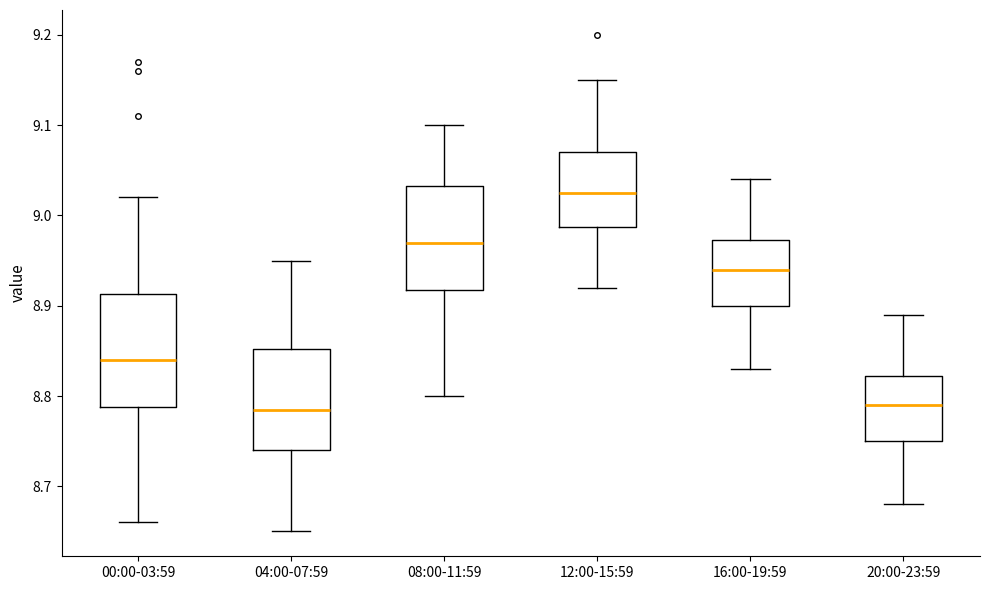

Where is the lower edge of the box for 04:00-07:59 on the y-axis? The values are not printed on the chart, so give them approximately, as read against the axis.

8.74